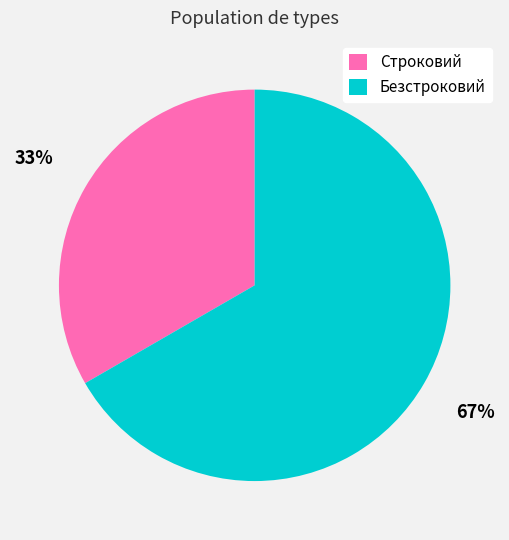

Which category accounts for the majority?

Безстроковий